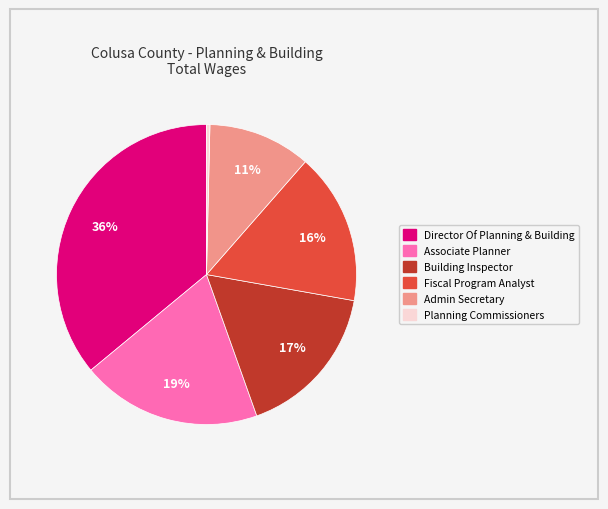

Which category has the smallest portion of the pie?

Planning Commissioners